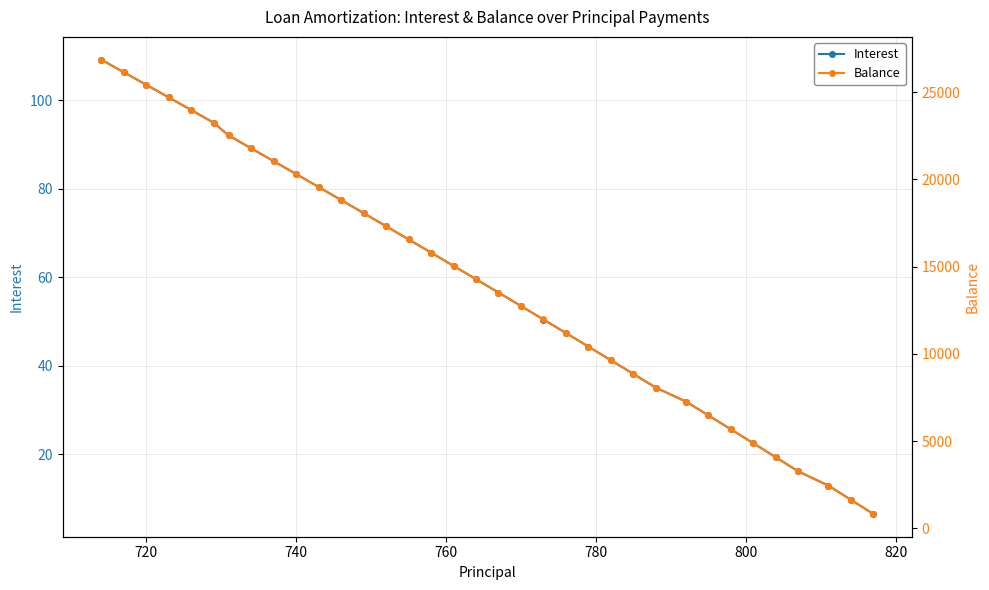

True or false: Interest and Balance intersect in this chart.

False